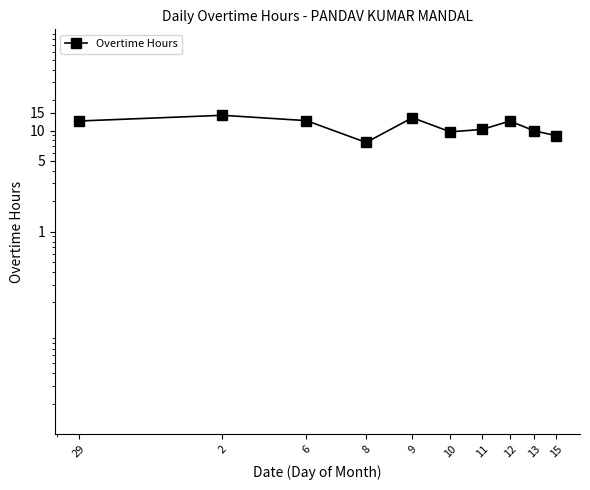

Reading right to left, extract all data points from this chart.

15=8.9	13=9.9	12=12.4	11=10.2	10=9.7	9=13.4	8=7.6	6=12.5	2=14.1	29=12.4